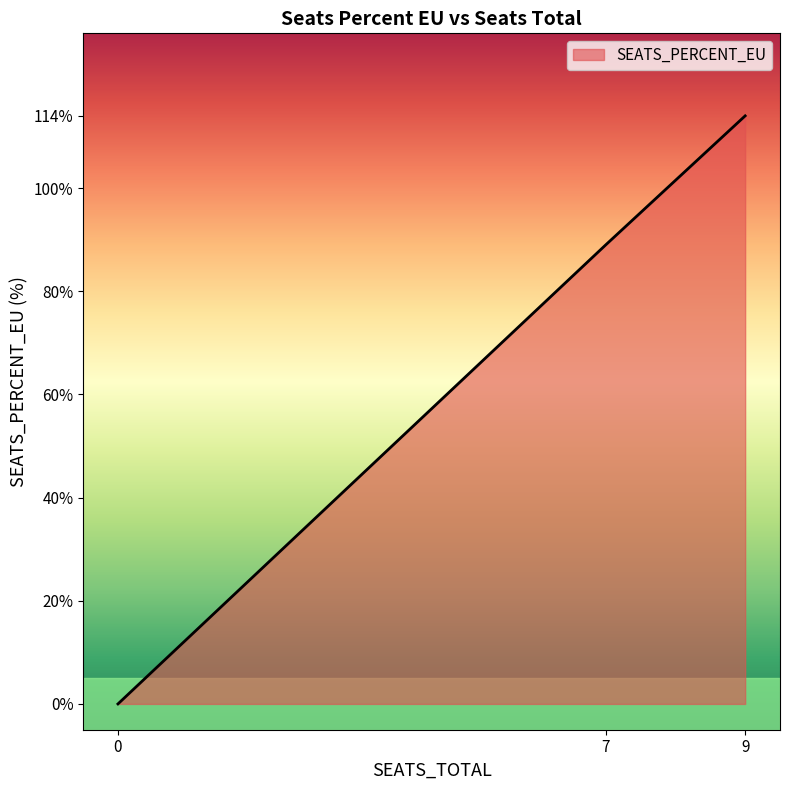

How many lines are shown in the chart?

1